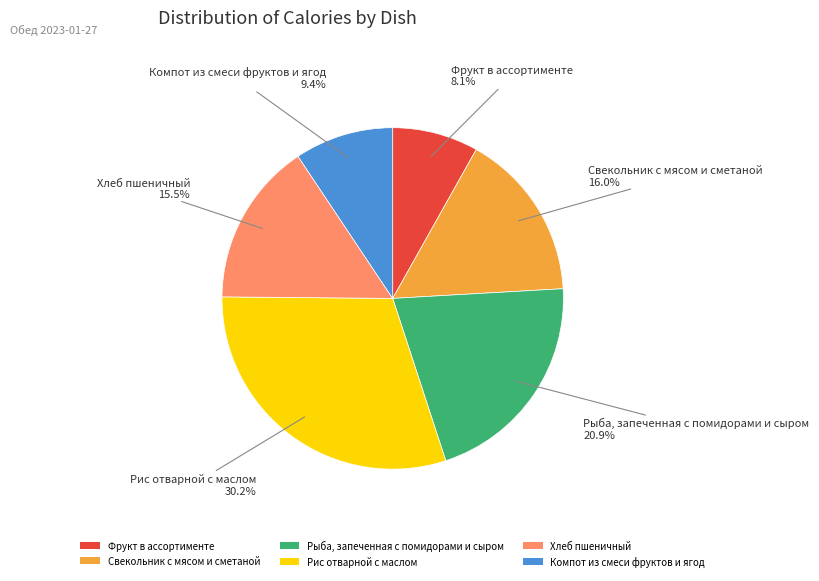

Between Компот из смеси фруктов и ягод and Рис отварной с маслом, which is larger?

Рис отварной с маслом